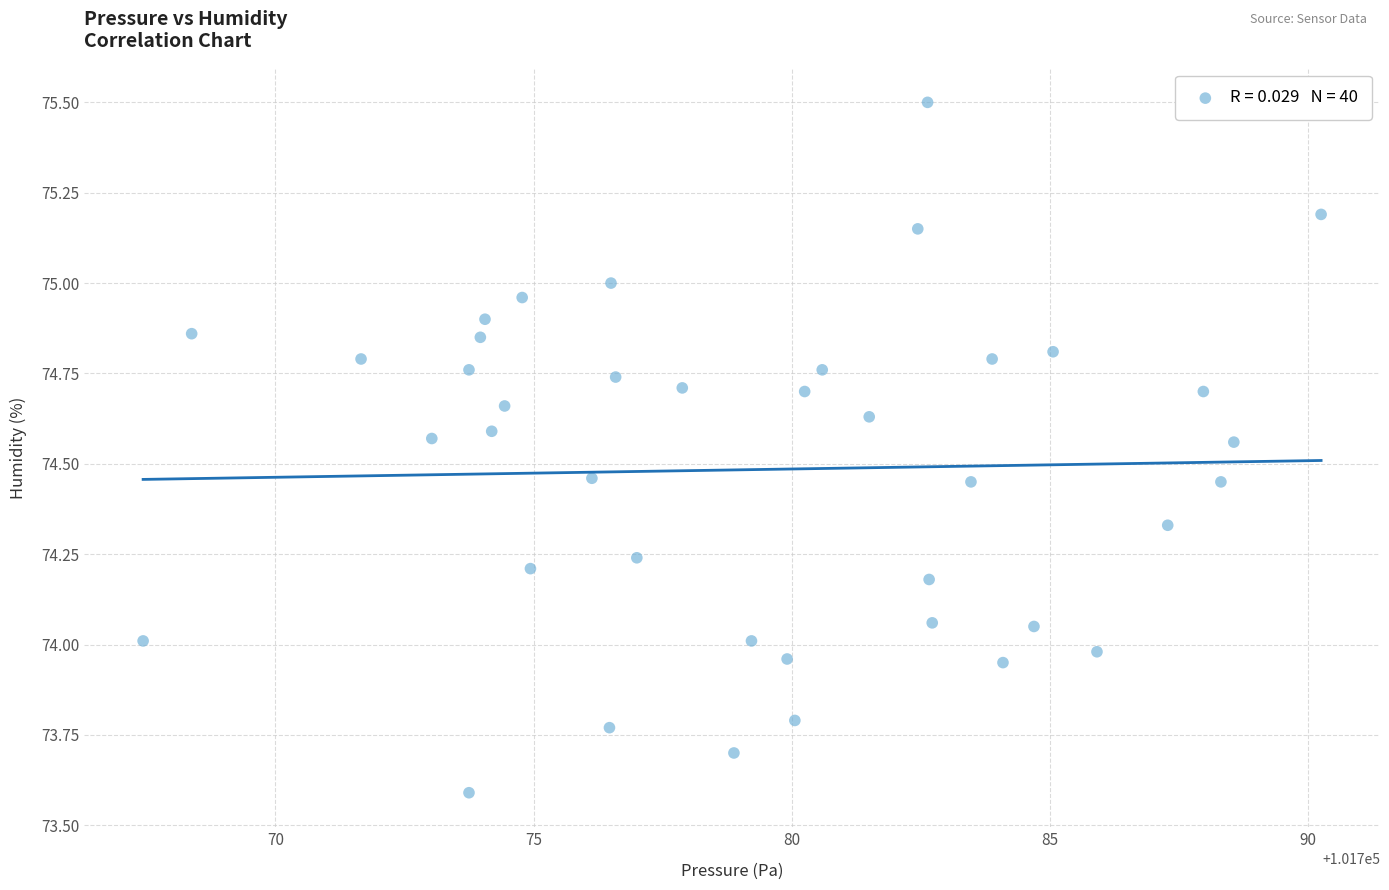

What is the range of Y values (max minus min)?

1.9